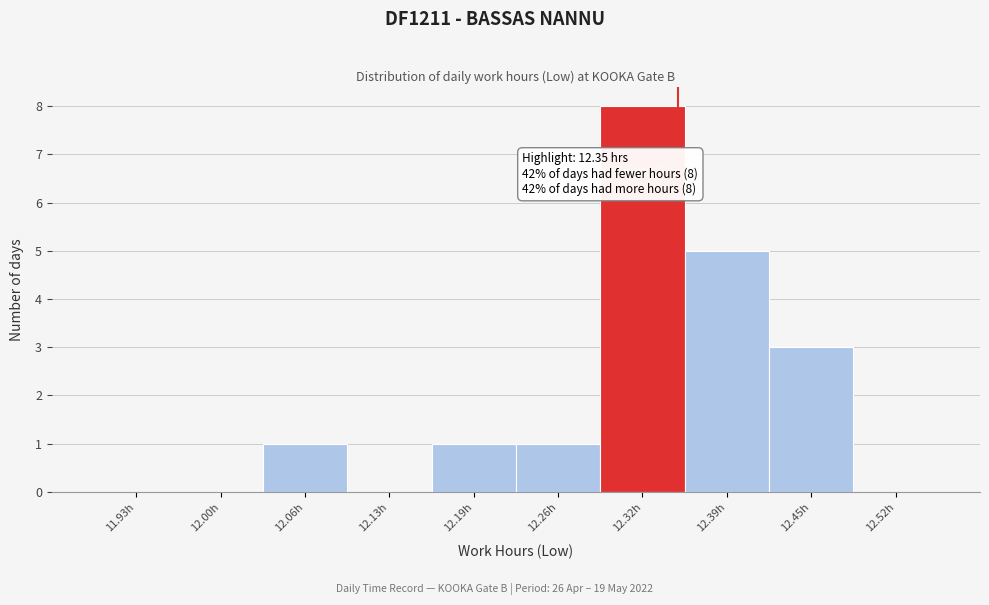

Which range on the x-axis has the tallest bar?

12.290 to 12.355